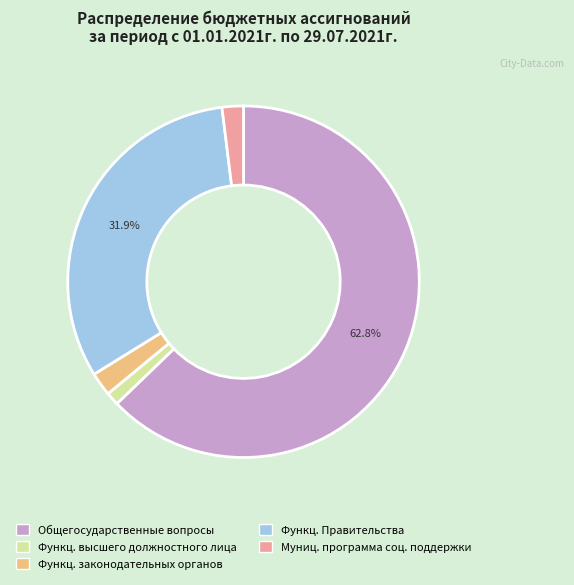

Is there a majority slice in this chart?

Yes